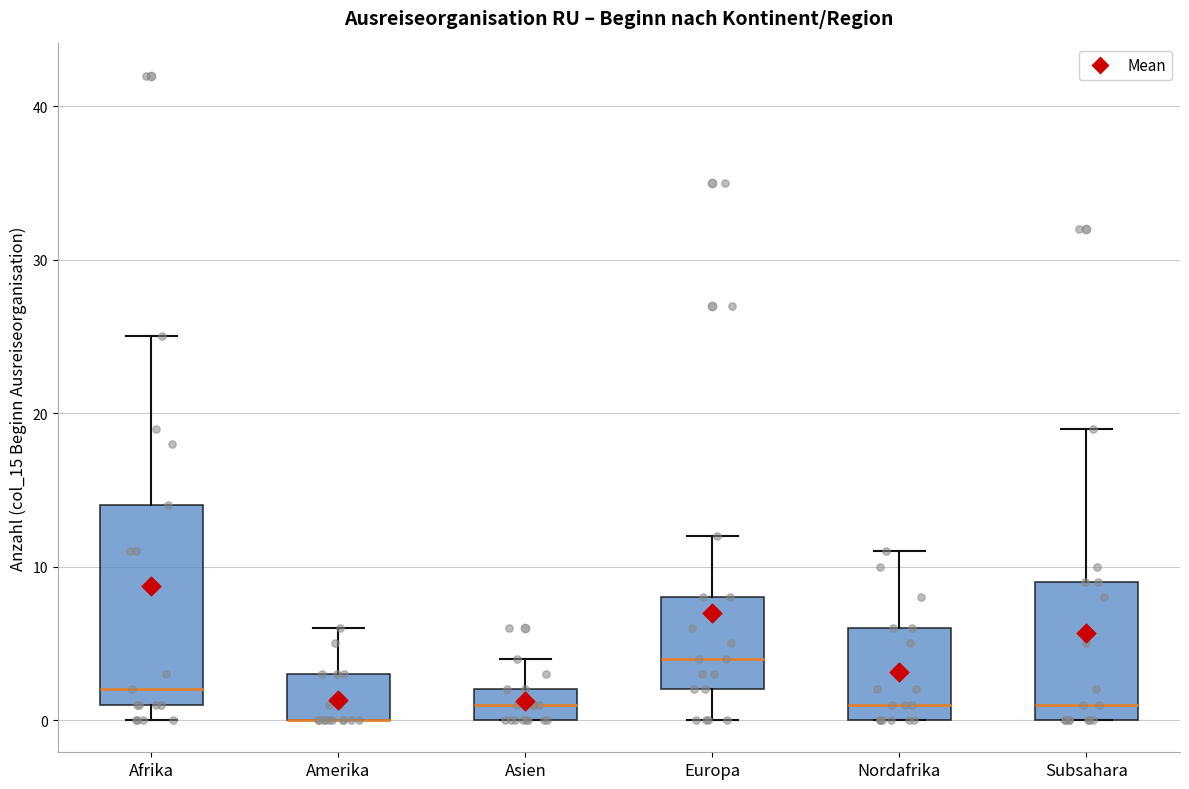

Which box is the tallest, from its lower edge to its upper edge?

Afrika